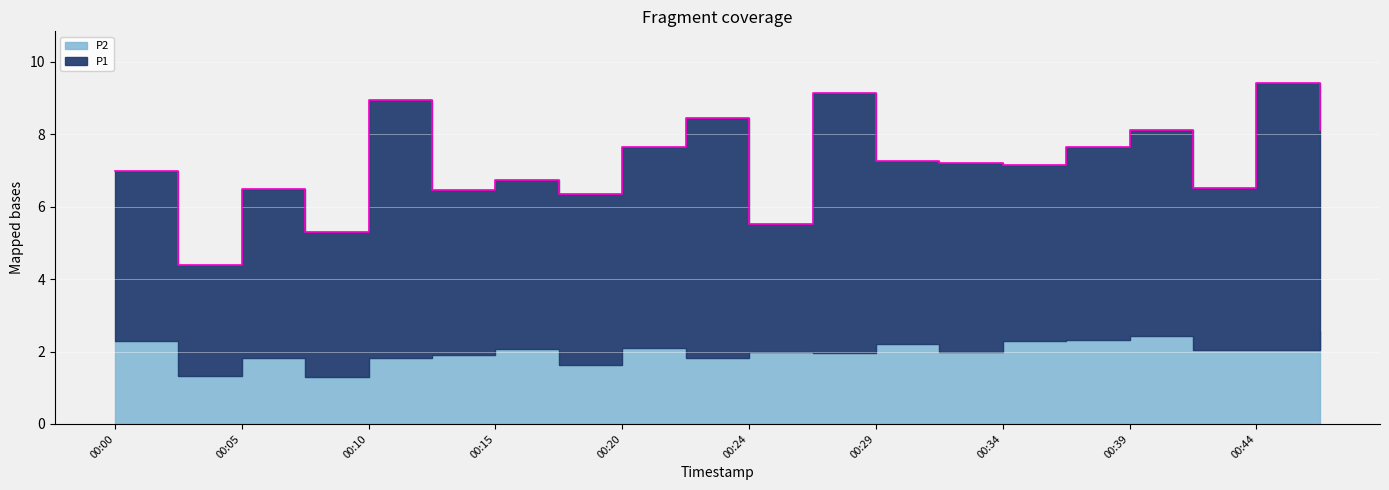

The value of P2 at 00:27 is 1.9. True or false?

True